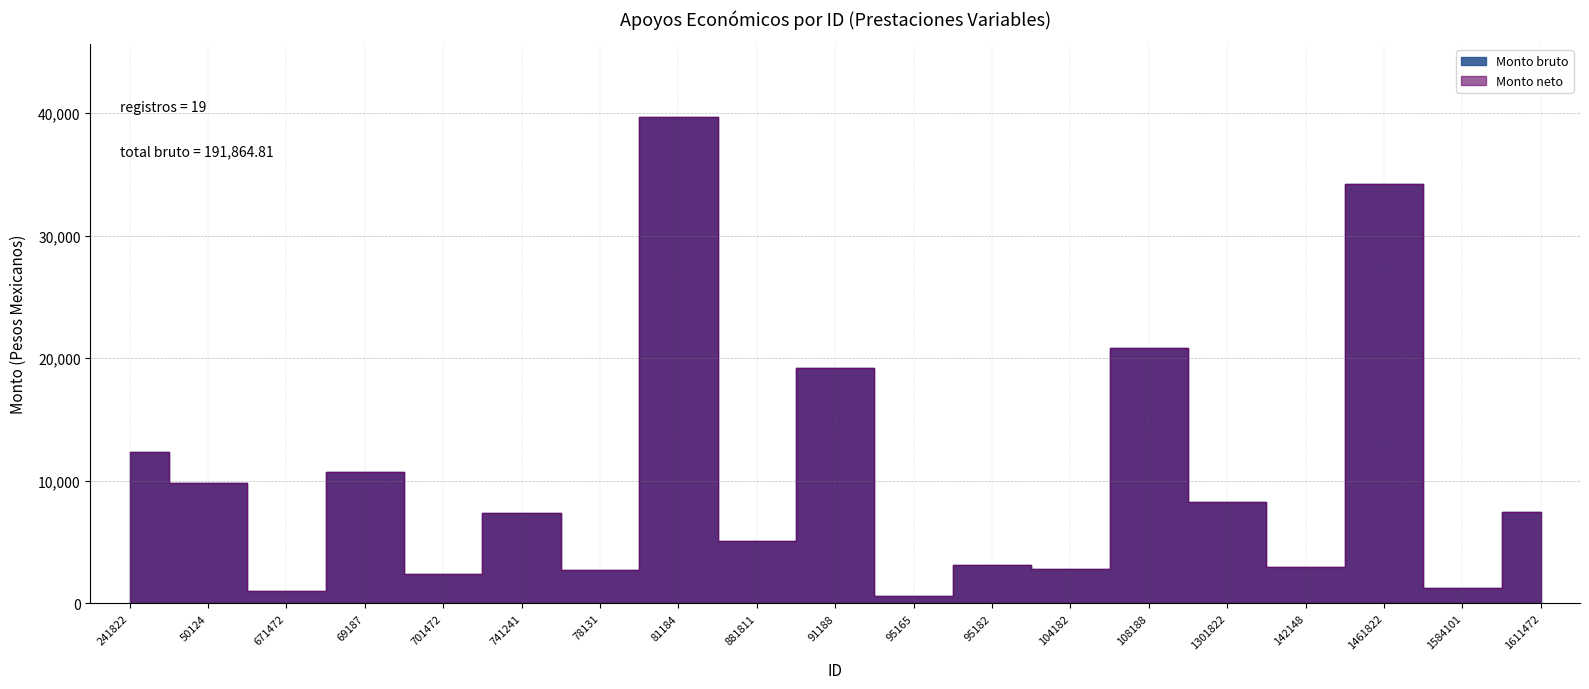

What is the minimum value for Monto neto?

578.6